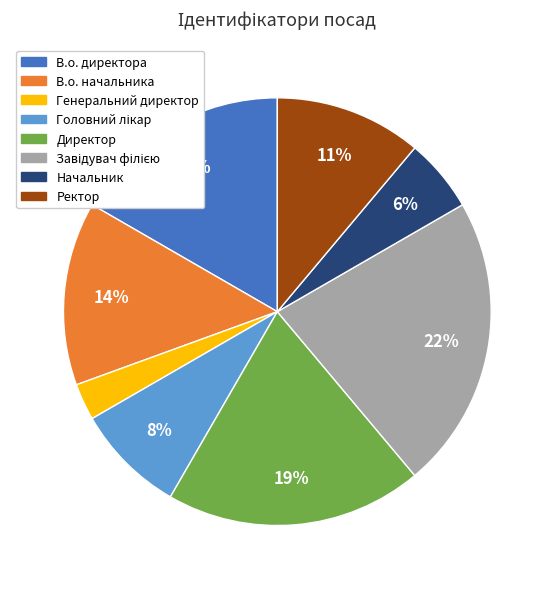

The Директор slice represents 26% of the pie. True or false?

False